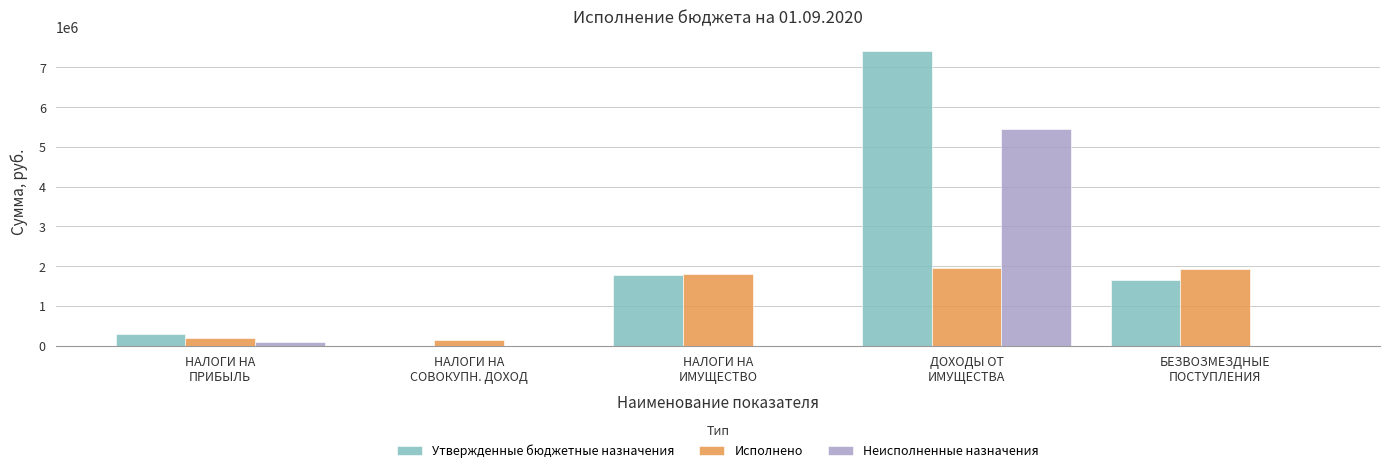

True or false: Исполнено has a value of 1955898.1 at ДОХОДЫ ОТ
ИМУЩЕСТВА.

True